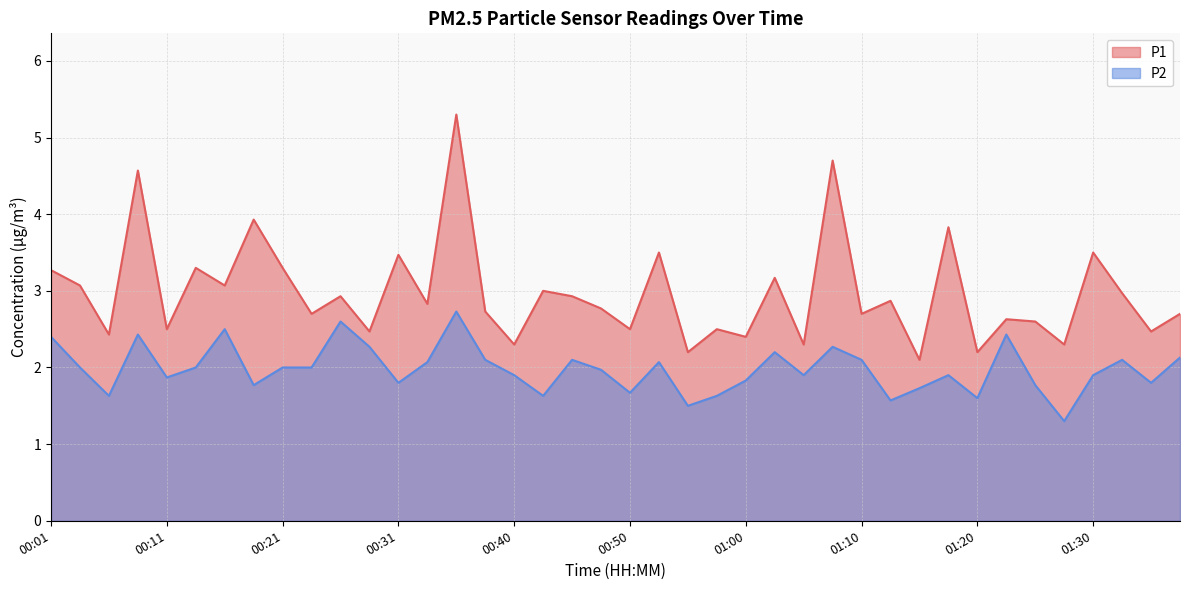

In P1, how many points are higher than both neighbors (excluding endpoints)?

15